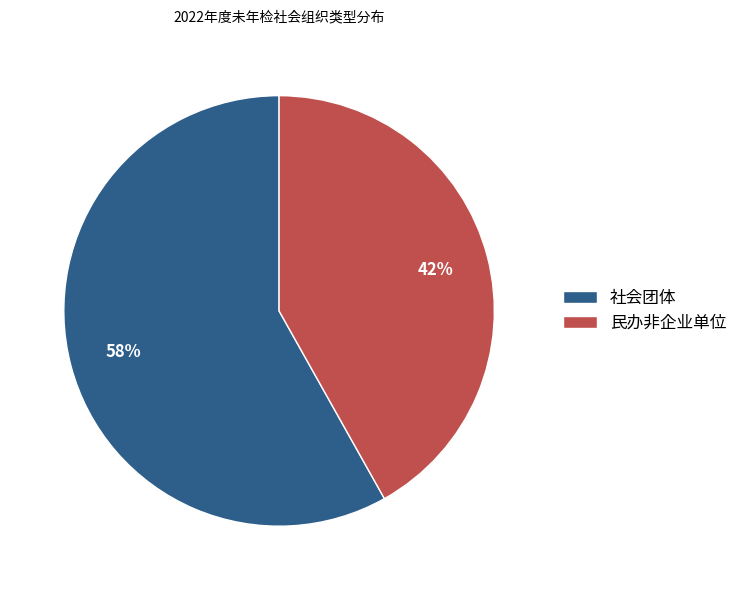

Is it true that 社会团体 is 58% of the pie?

True